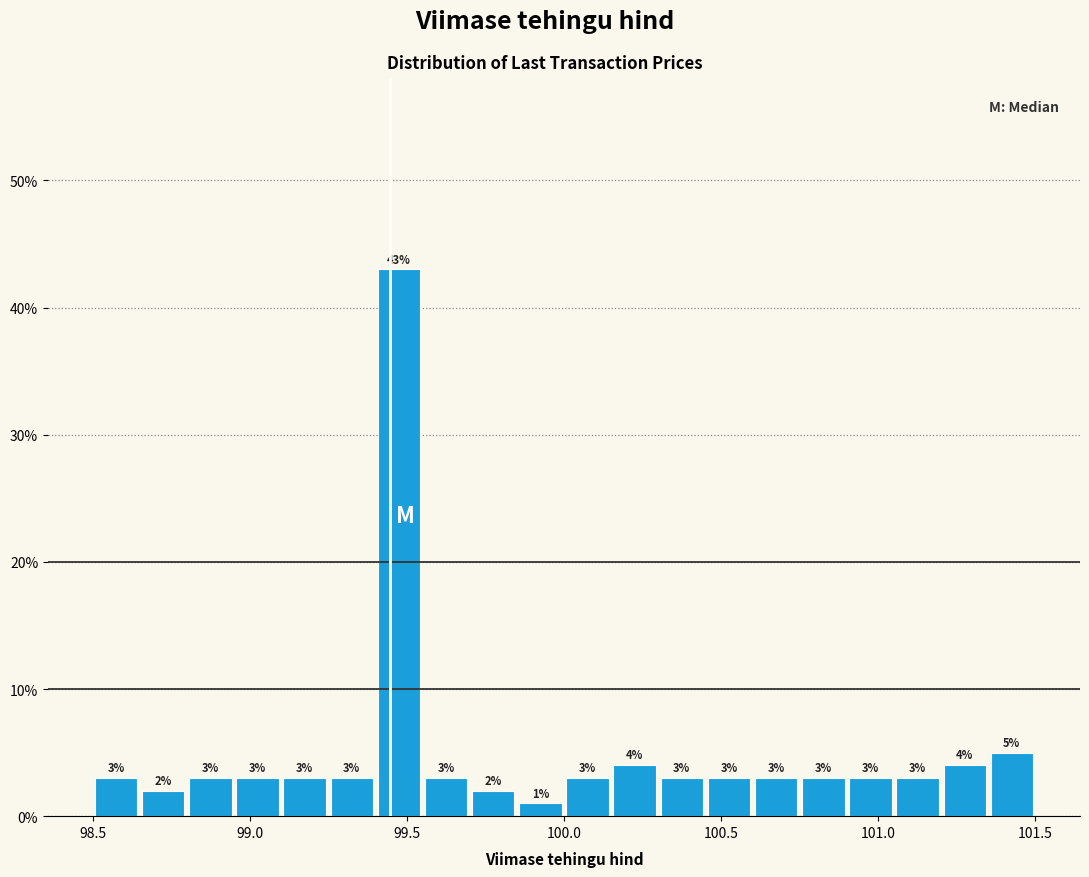

Read against the x-axis, roughly where is the centre of the tallest bar?

99.50